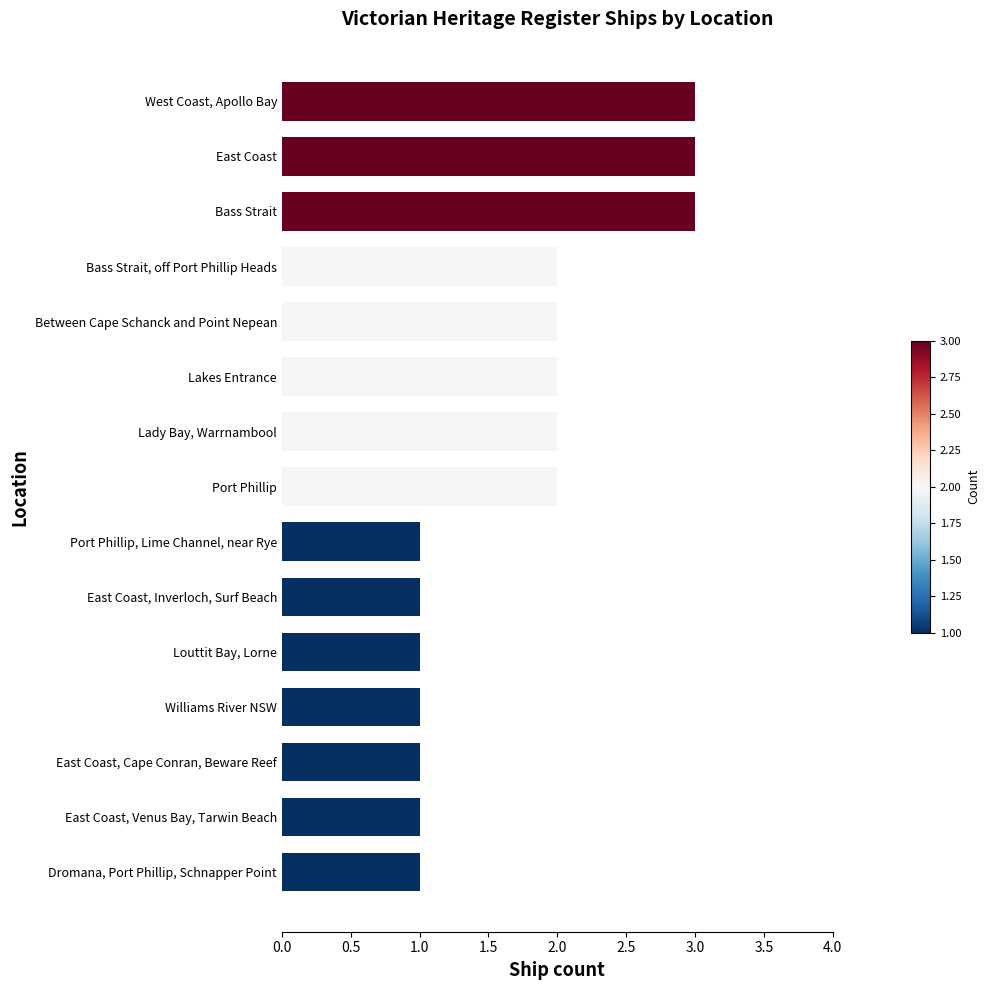

What is the greatest value displayed?

3